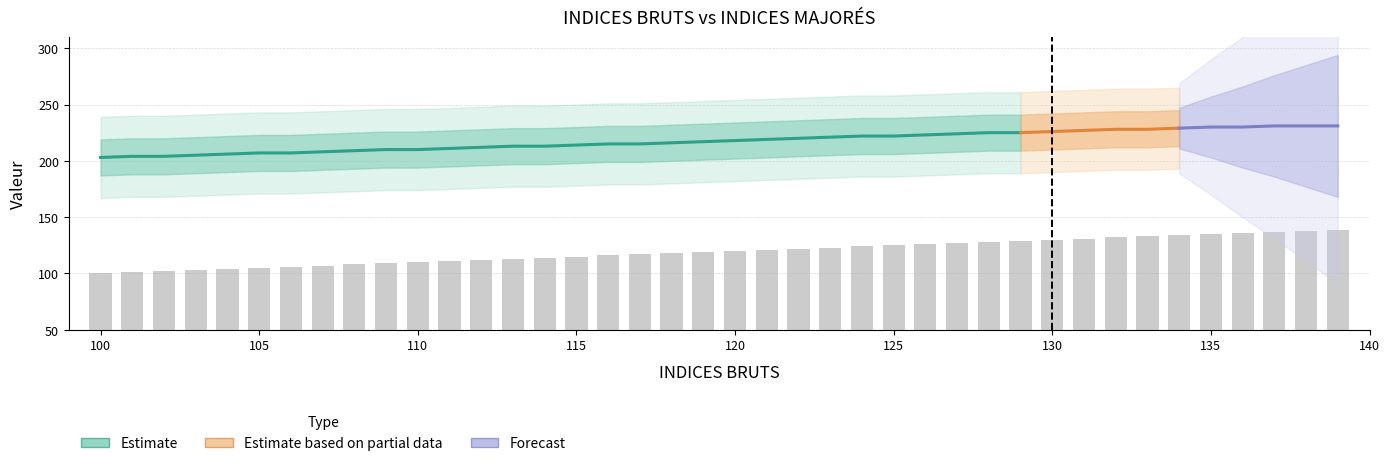

How many data points does each series have?

40